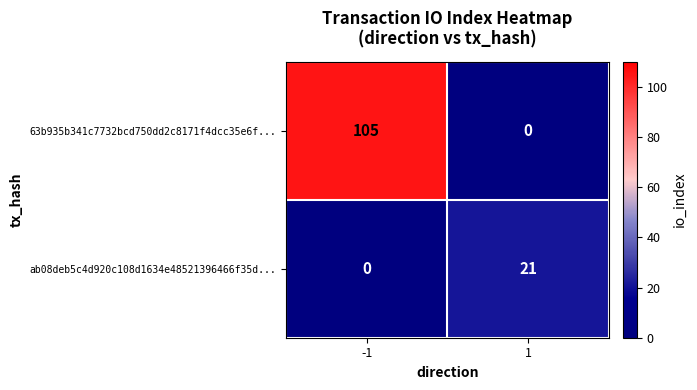

At which category is the sum across all series the highest?

-1